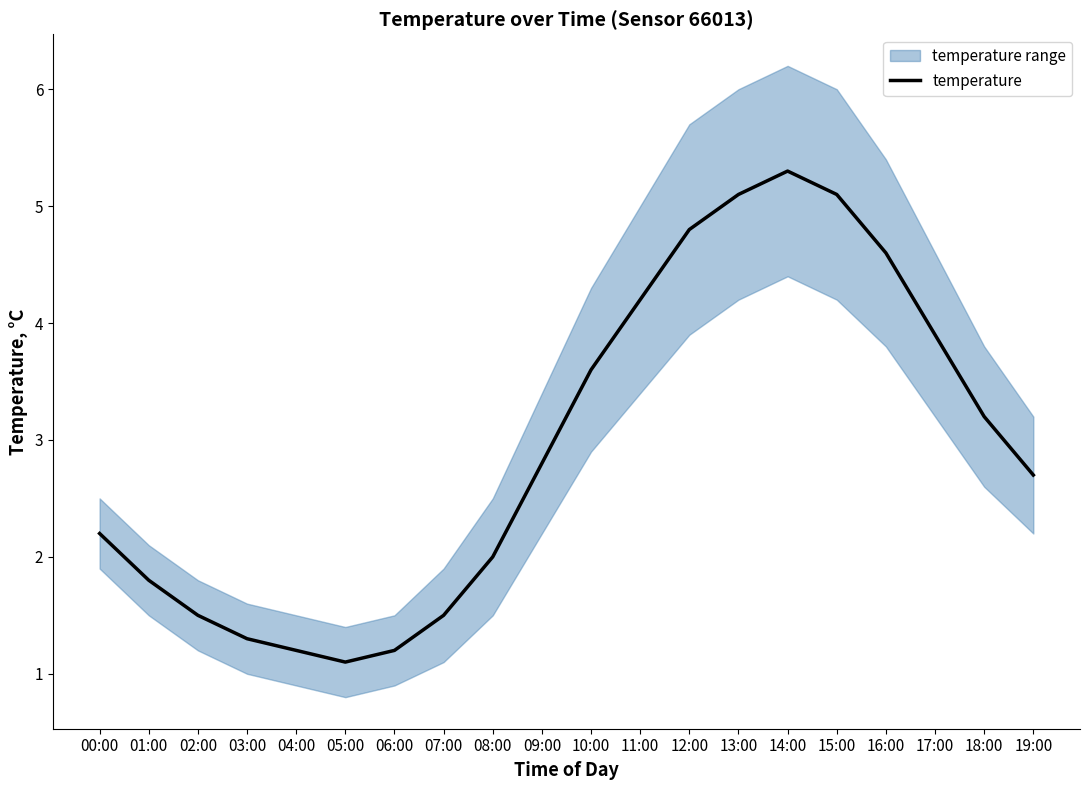

How many interior local valleys (lower than both neighbors) does the data have?

1